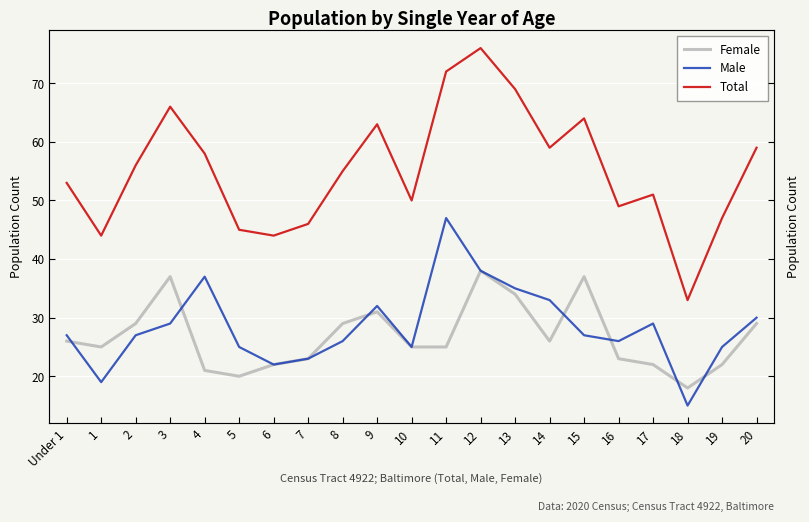

Rank the series by their maximum value, from highest to lowest.

Total, Male, Female